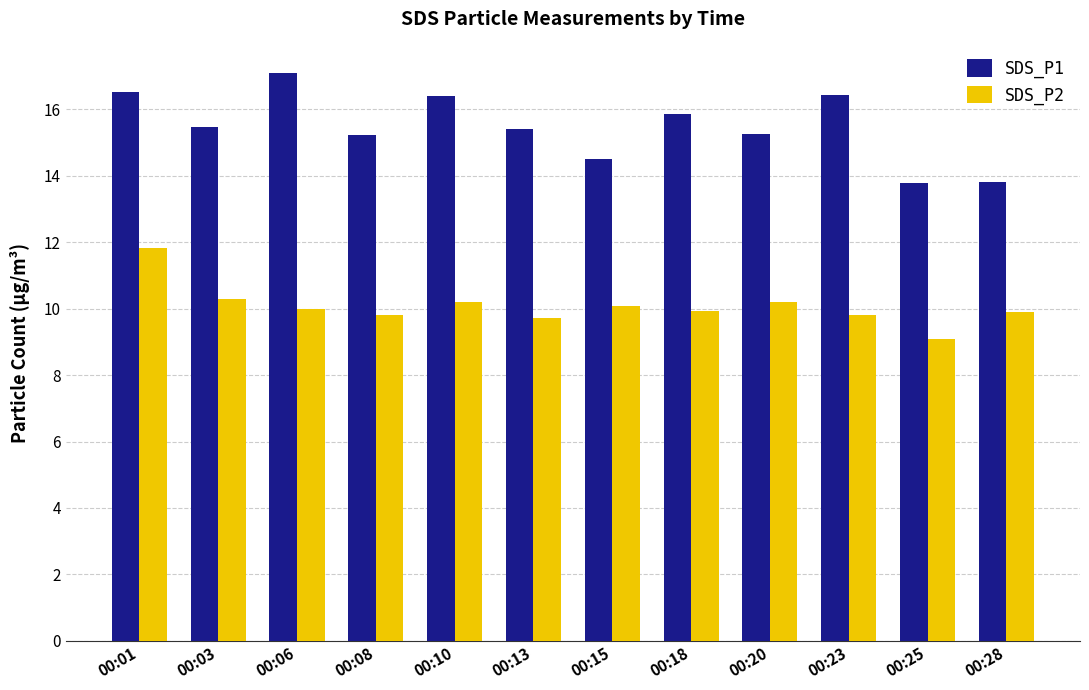

Between 00:01 and 00:06, which series saw the biggest shift?

SDS_P2